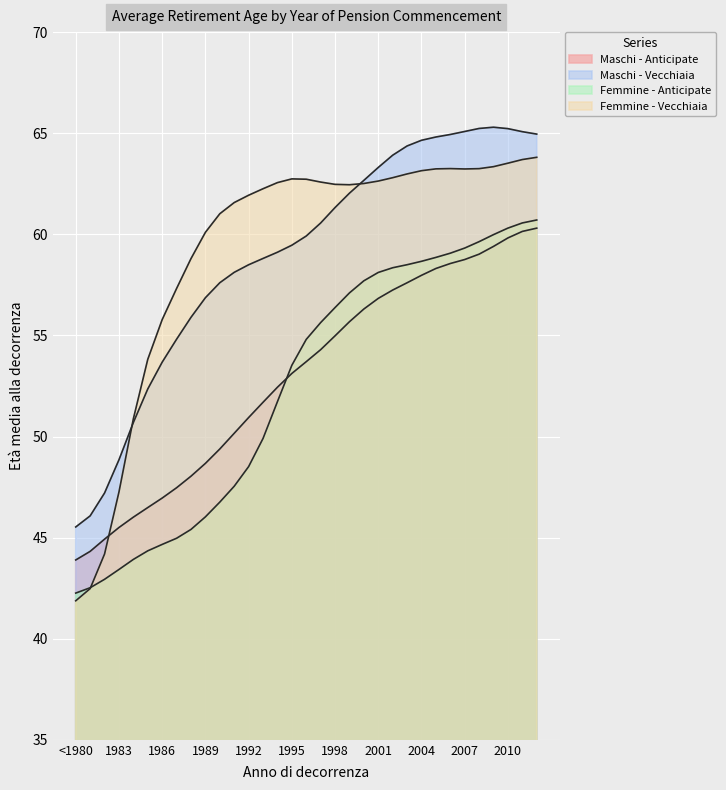

What position from the right is 17?

16